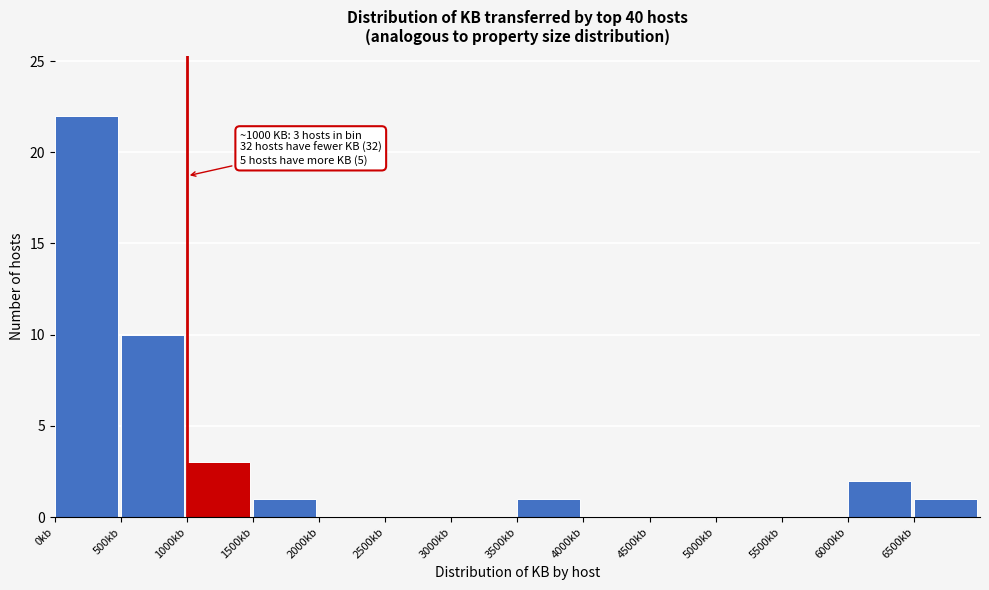

Which range on the x-axis has the tallest bar?

0 to 500